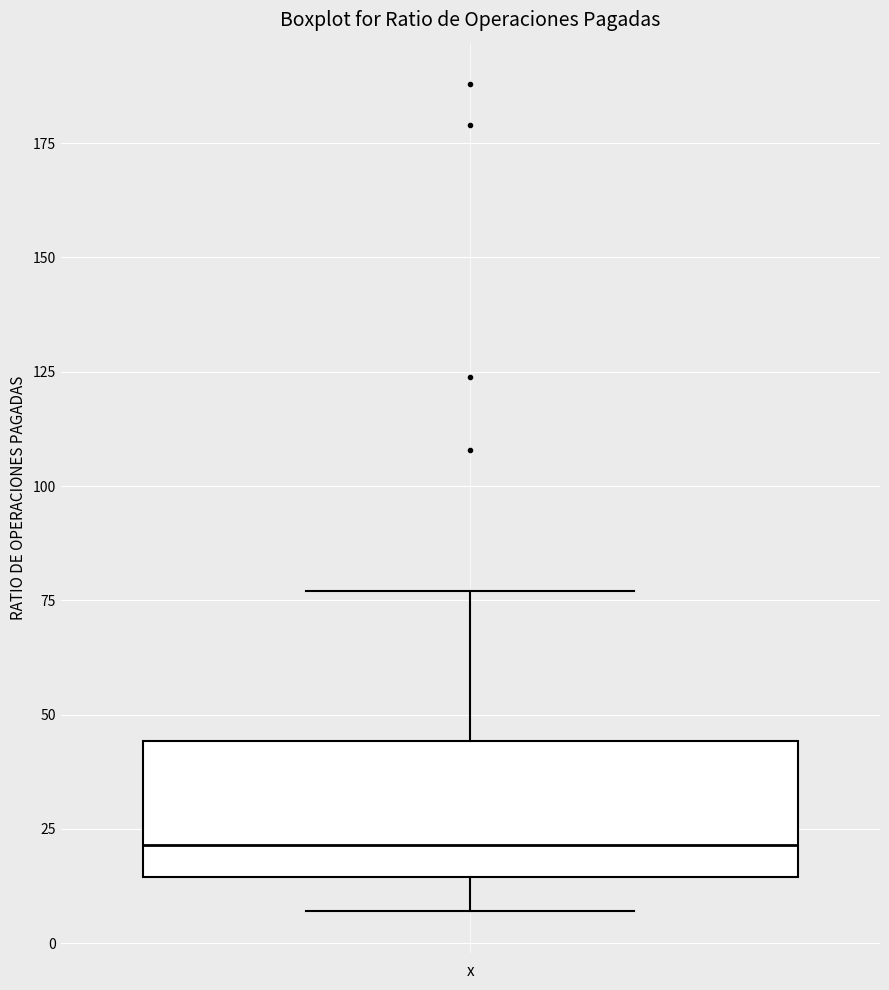

Transcribe this box plot: give where the median line is, the range the box spans, and where the two whiskers end, as read against the y-axis. The values are not printed on the chart, so give them approximately, as read against the axis.

median 20, box 15 to 45, whiskers 5 to 75